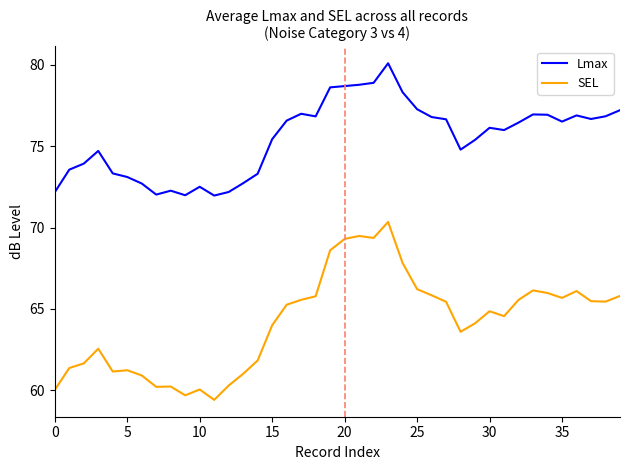

Which series has the largest total across all categories?

Lmax